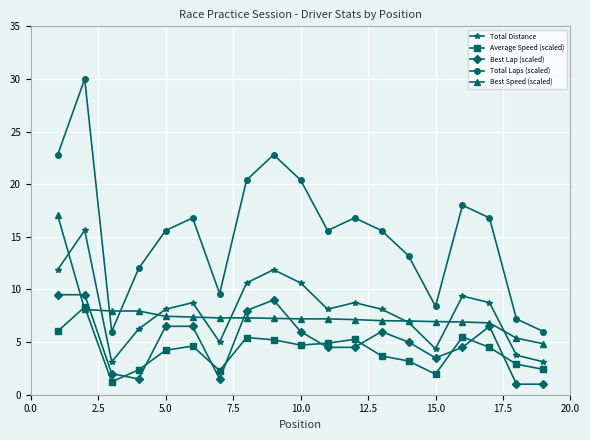

Rank the series by their maximum value, from highest to lowest.

Total Laps (scaled), Best Speed (scaled), Total Distance, Best Lap (scaled), Average Speed (scaled)